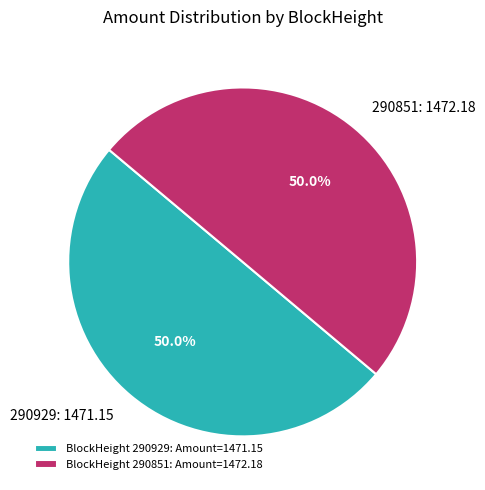

What is the ratio of the value at 290851 to the value at 290929?

1.0